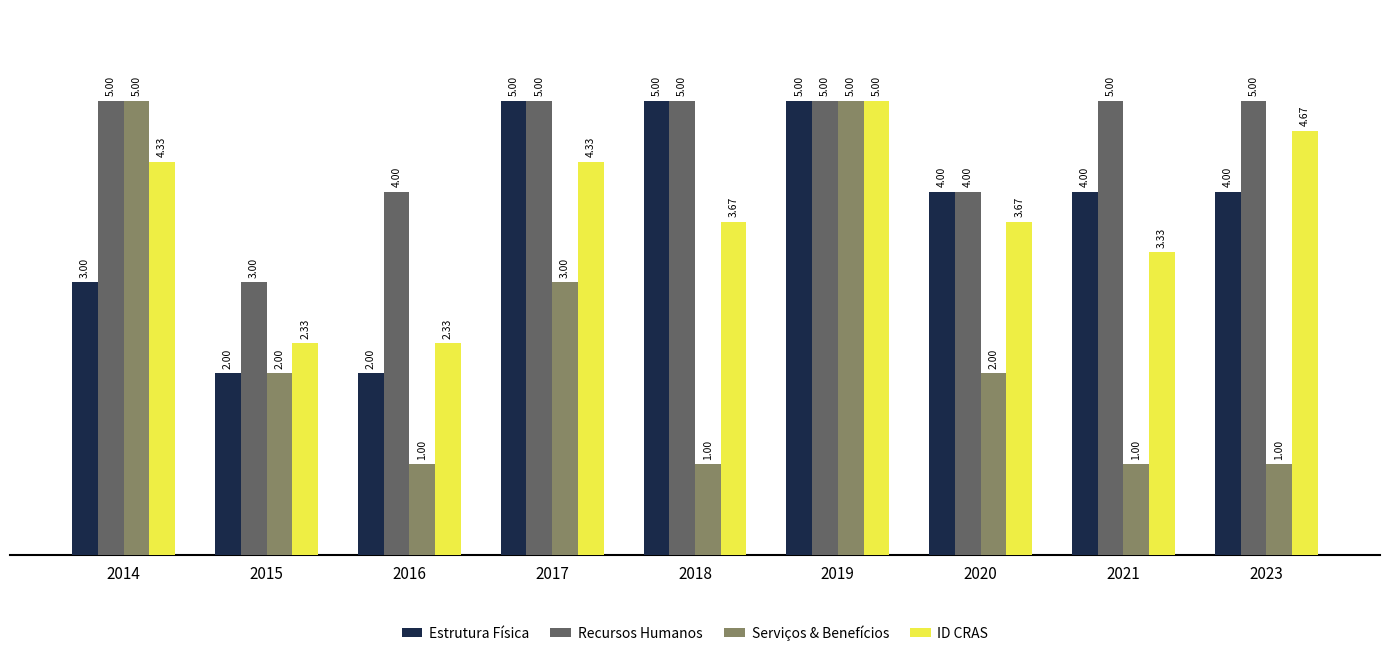

What is the value of the Recursos Humanos bar at the 5th from the left?

5.0